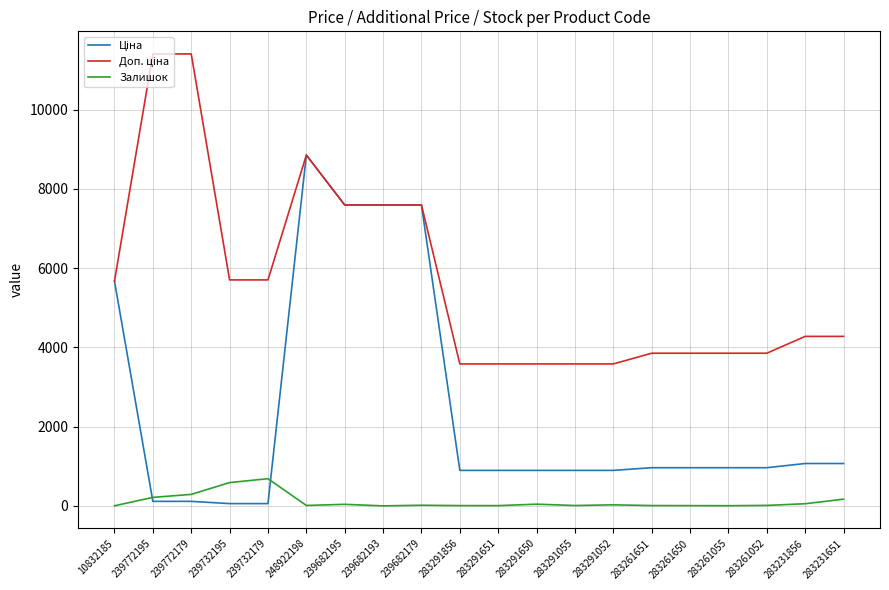

What is the spread (max minus min) of values at 239682193?

7596.5